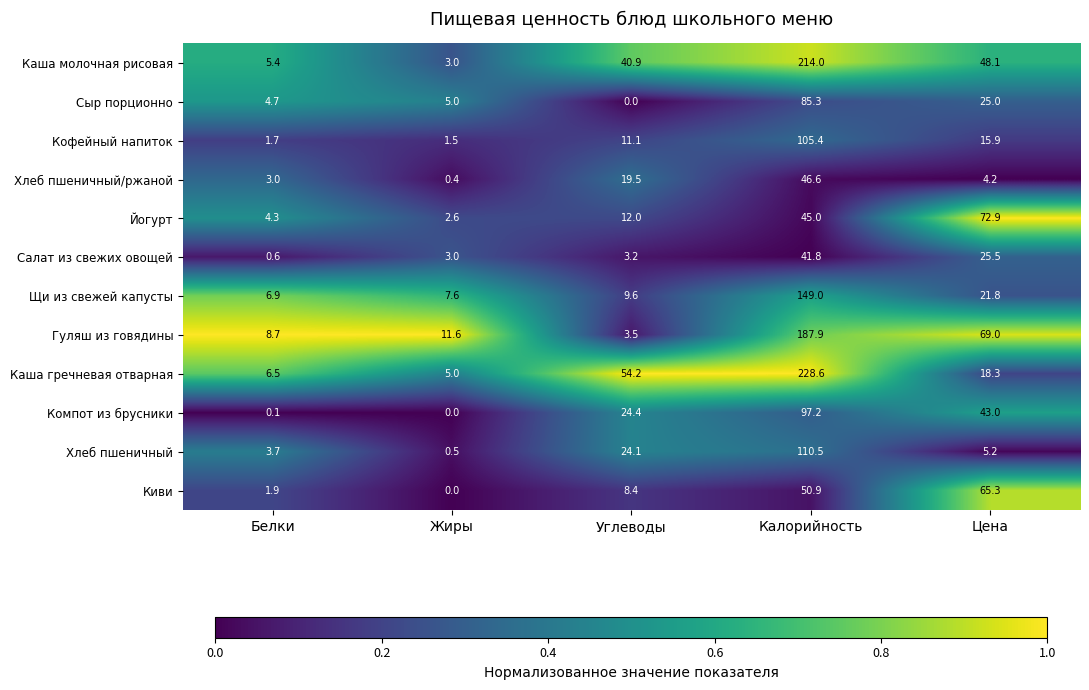

What is the difference between the Щи из свежей капусты values at Жиры and Углеводы?

2.0